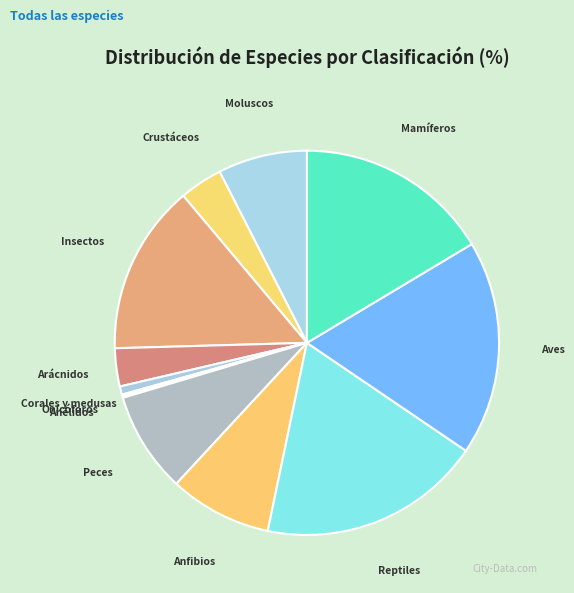

Is Reptiles the majority of the pie?

No